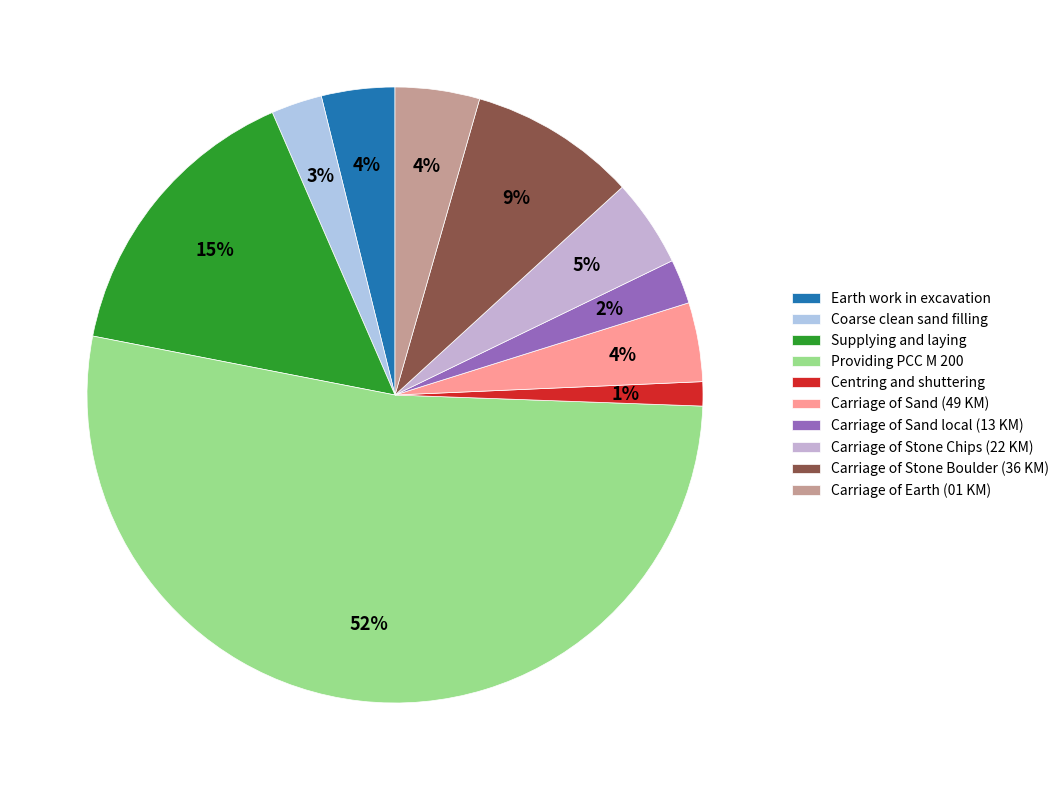

How many segments does this pie chart have?

10